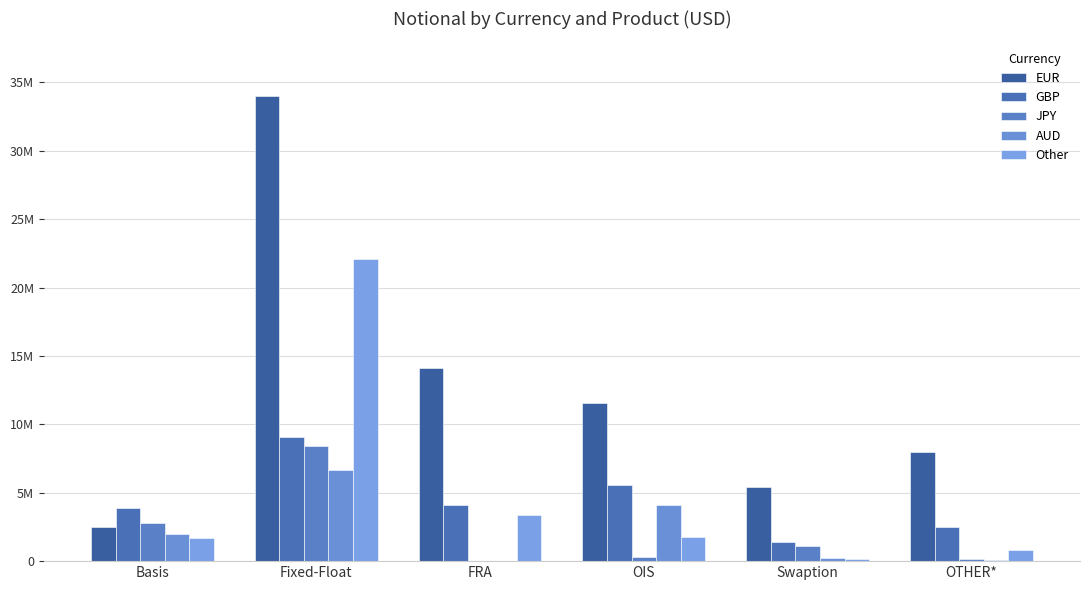

At which category is the sum across all series the highest?

Fixed-Float